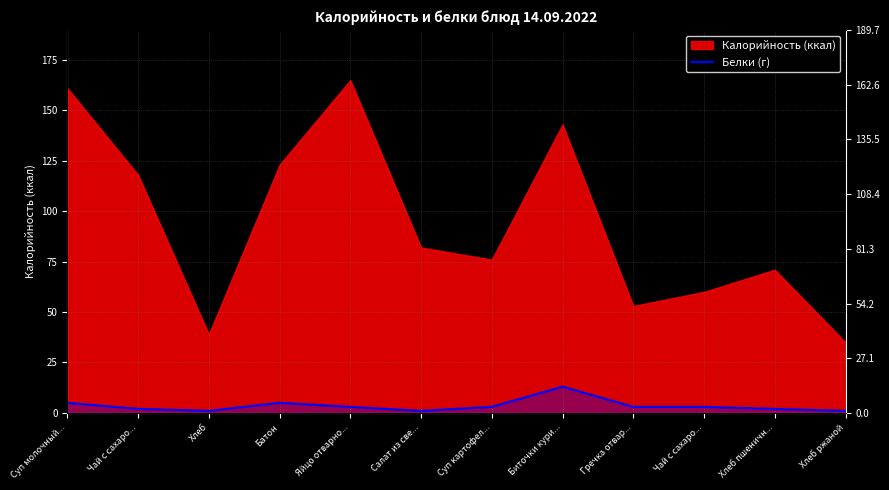

Between Суп молочный... and Гречка отвар..., which is larger?

Суп молочный...